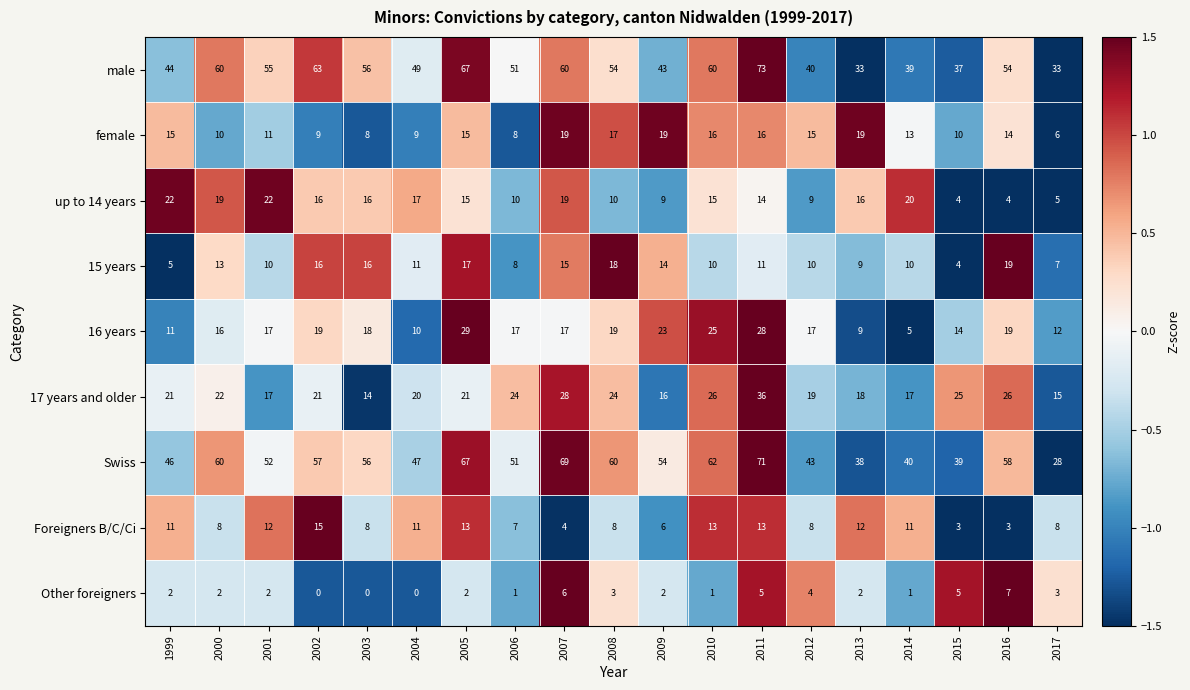

At which label does male first exceed 54?

2000